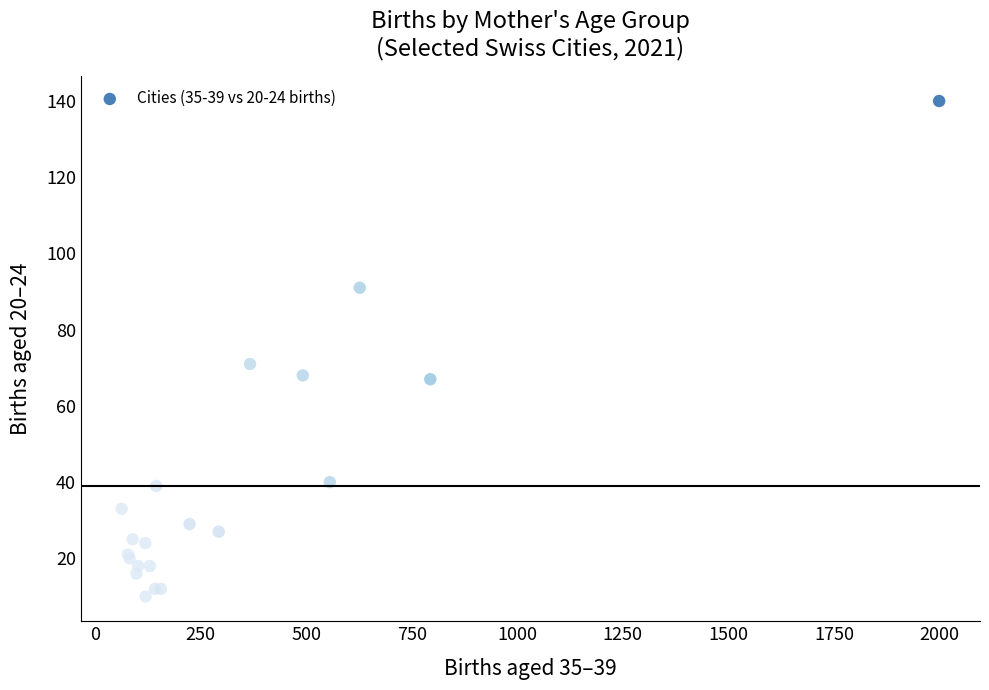

What Y value in the scatter plot is closest to 75?

71